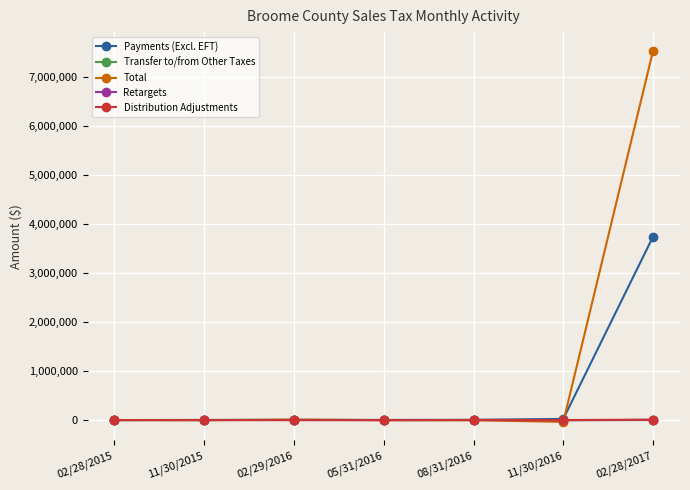

At which category is the sum across all series the highest?

02/28/2017